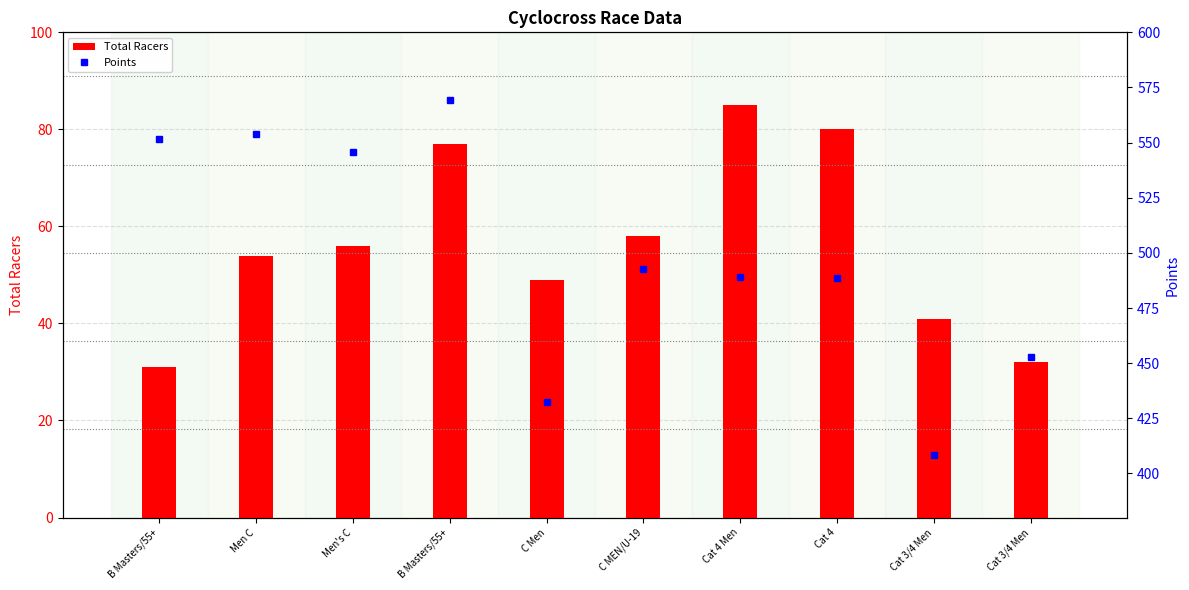

Count the number of categories in the chart.

10